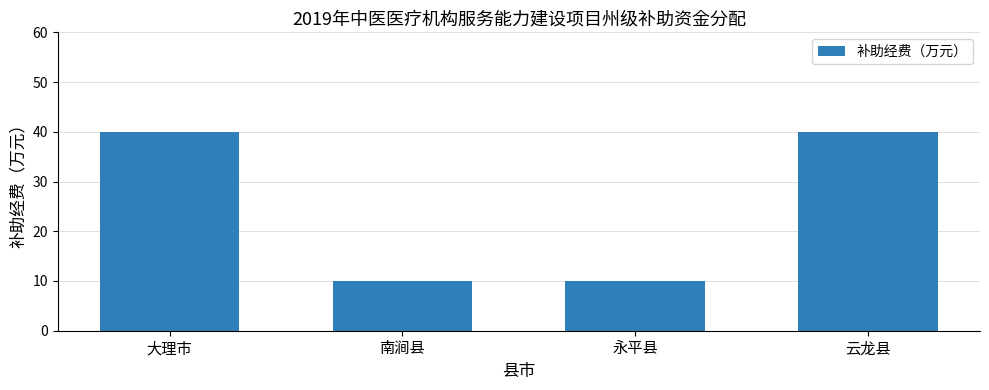

Reading left to right, list all the values displayed in this chart.

大理市=40	南涧县=10	永平县=10	云龙县=40